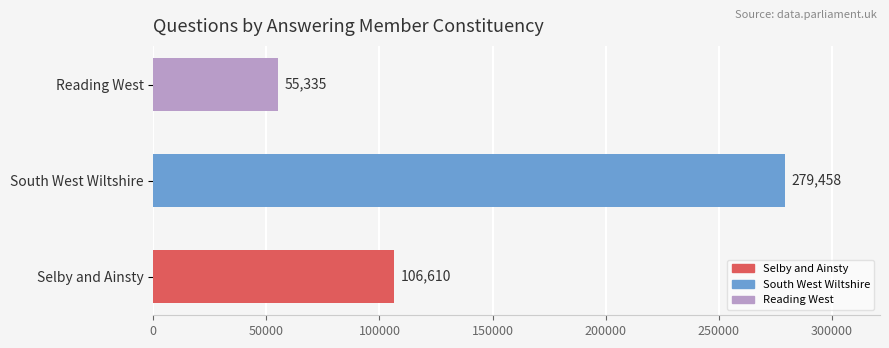

Rank the categories by value from highest to lowest.

South West Wiltshire, Selby and Ainsty, Reading West